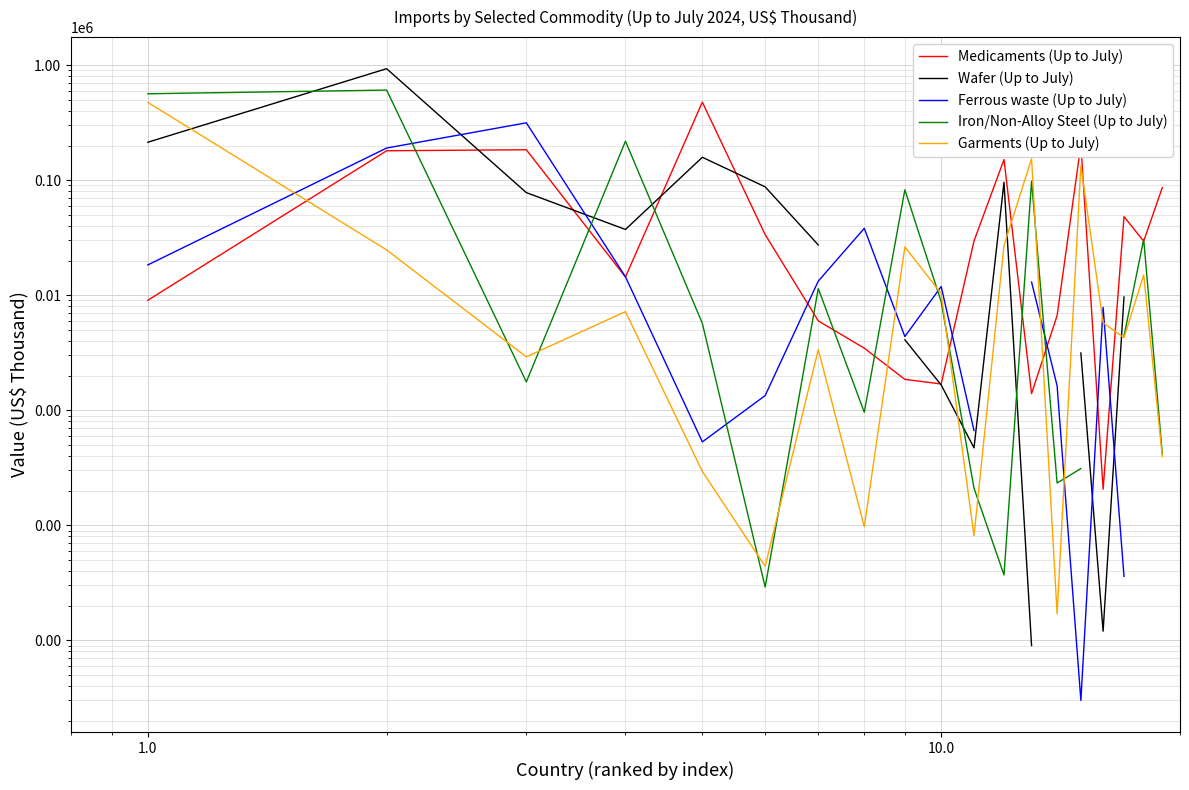

How many times do Ferrous waste (Up to July) and Wafer (Up to July) cross each other?

4